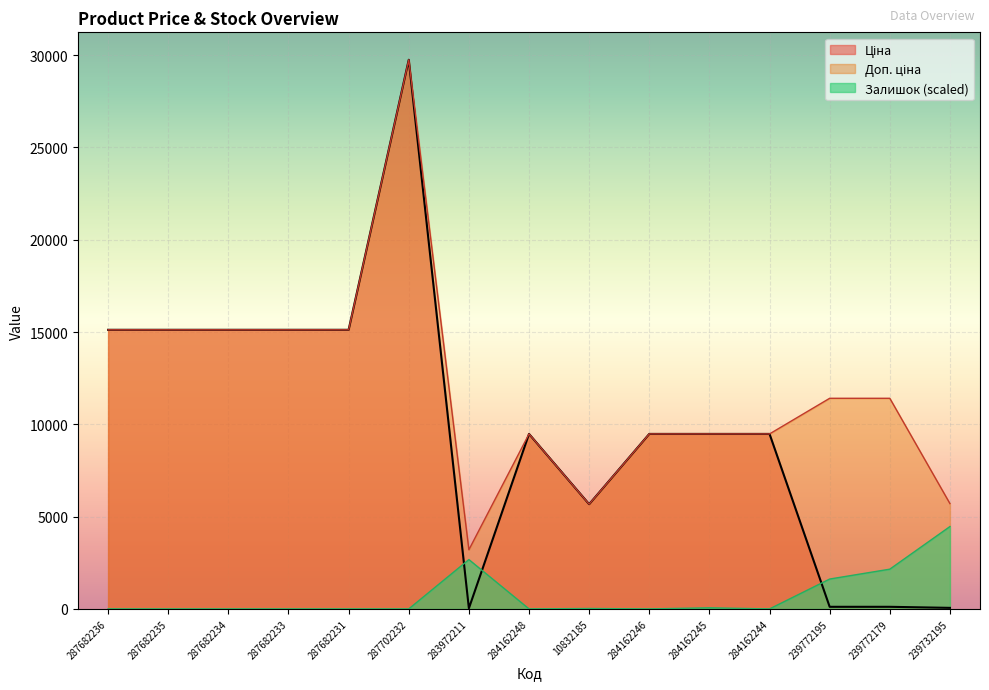

Where is the first local minimum for Доп. ціна?

283972211